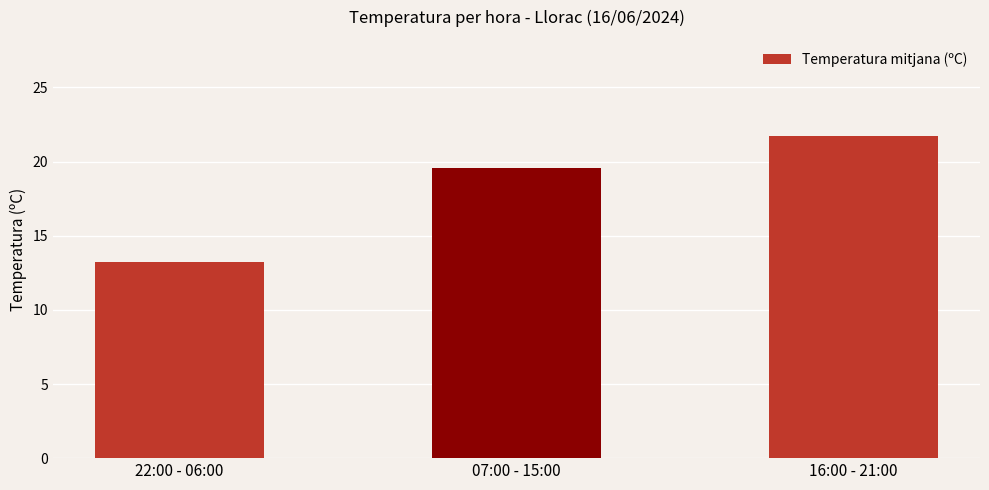

What is the average value?

18.2